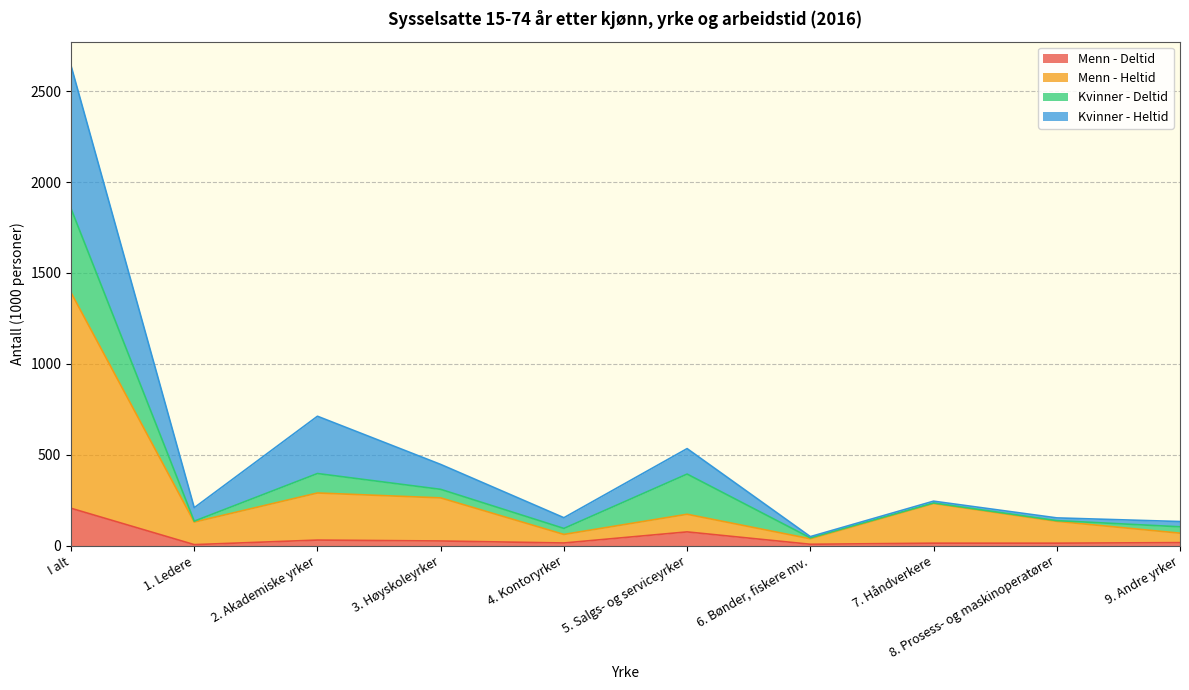

At which label does Menn - Deltid reach its peak?

I alt